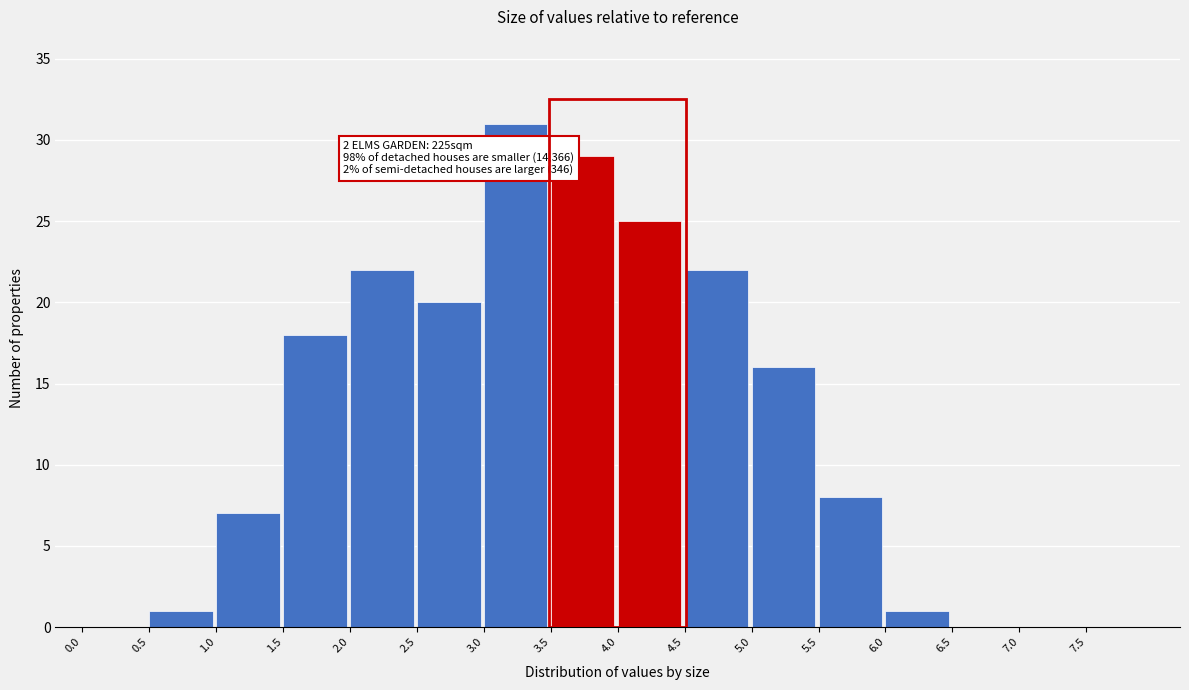

Which range on the x-axis has the tallest bar?

3.0 to 3.5